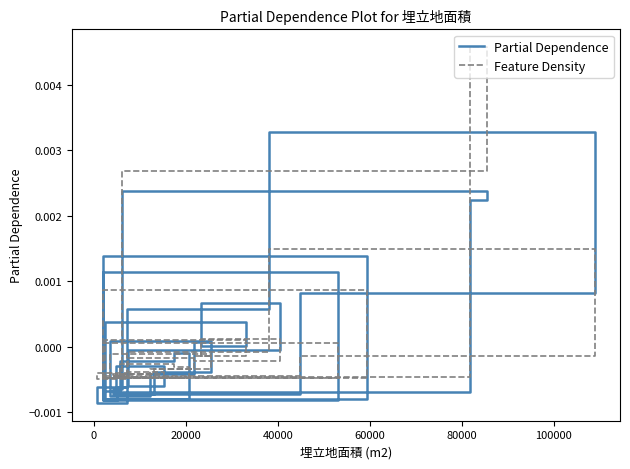

How many values in the Partial Dependence series are below 0?

23